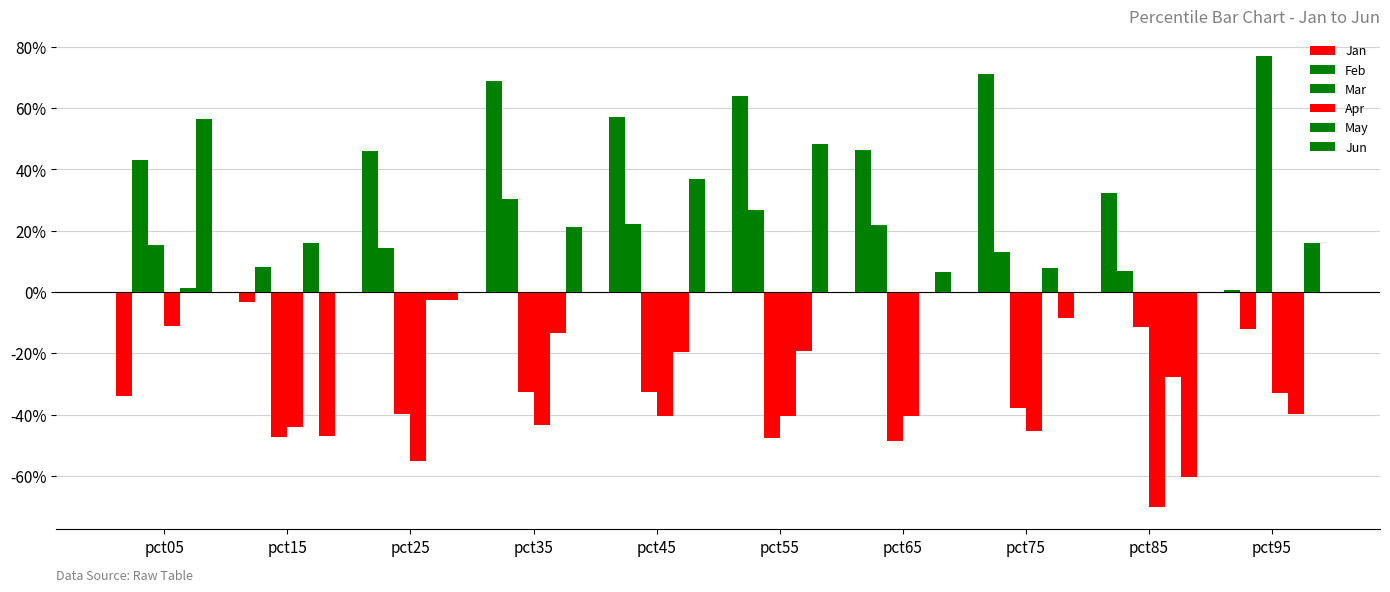

What is the value of the Apr bar at the 8th from the left?

-0.5